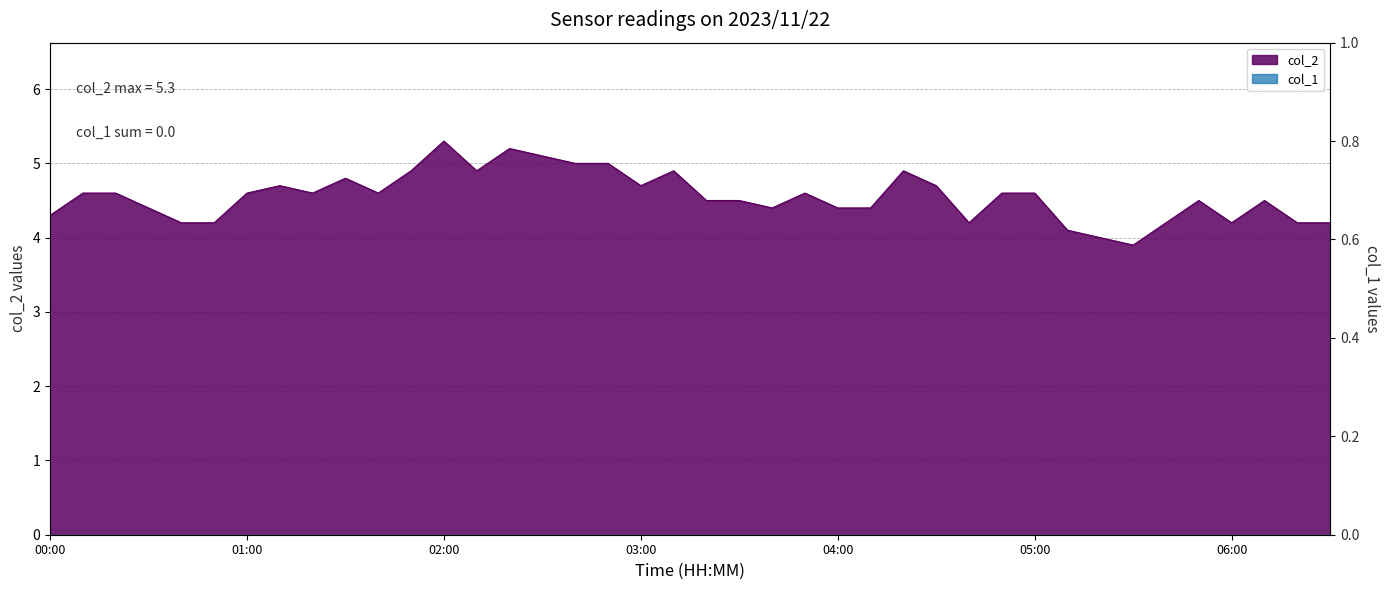

Approximately how many times larger is the value at 06:20 compared to 02:50?

0.8